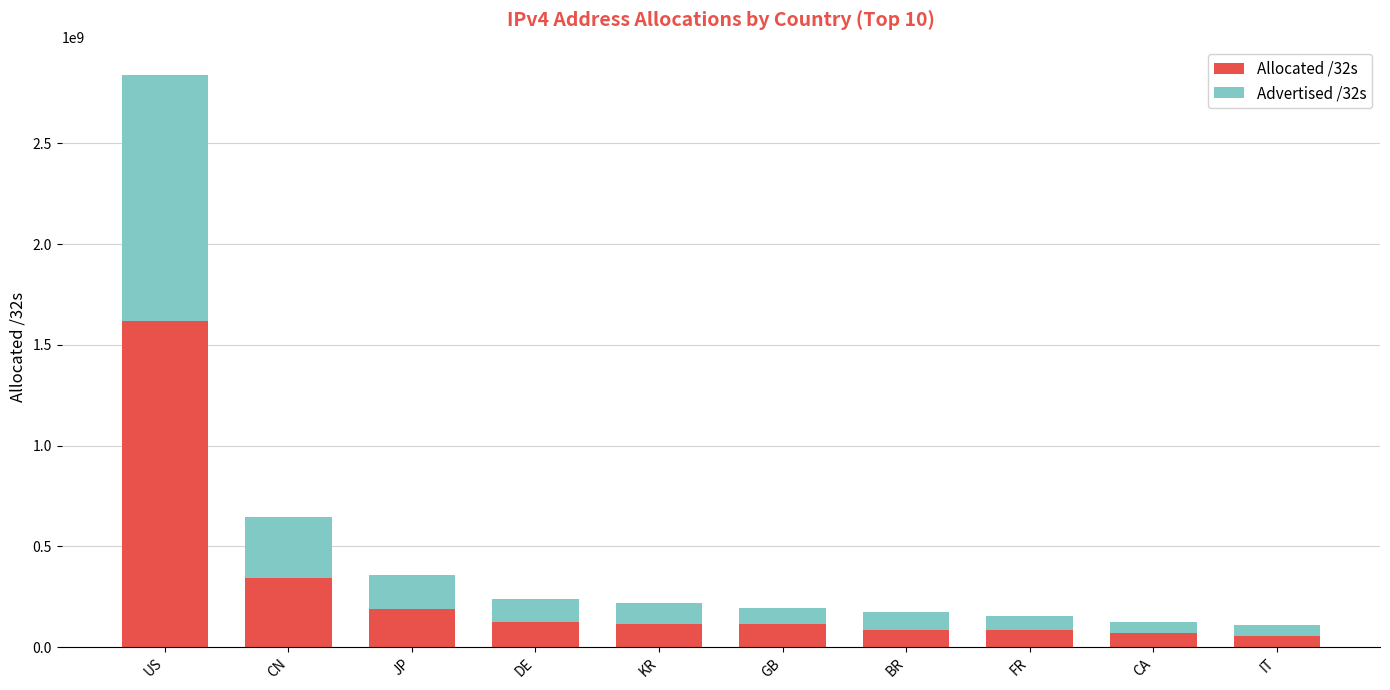

At which category is the sum across all series the highest?

US